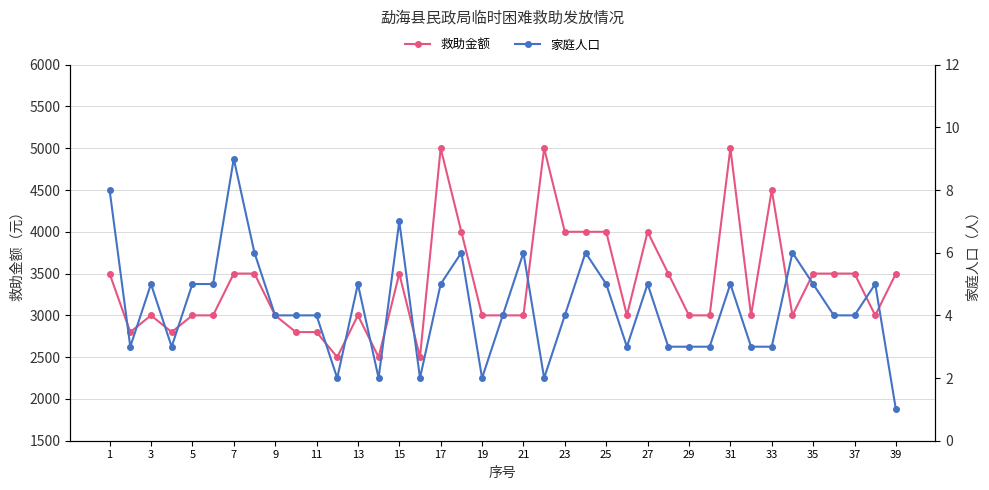

What is the minimum value for 救助金额?

2500